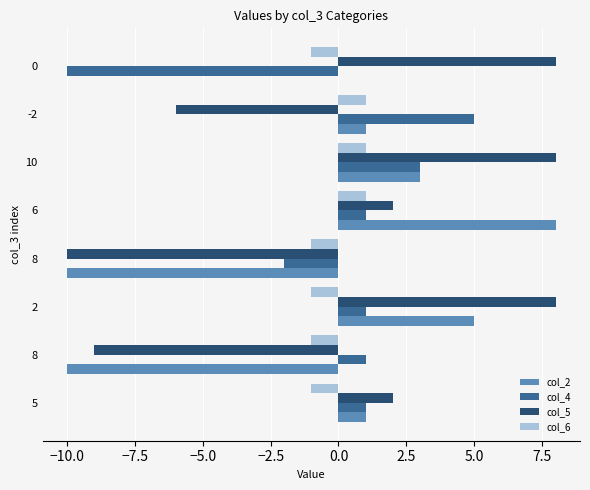

What are all the series names shown in the legend?

col_2, col_4, col_5, col_6